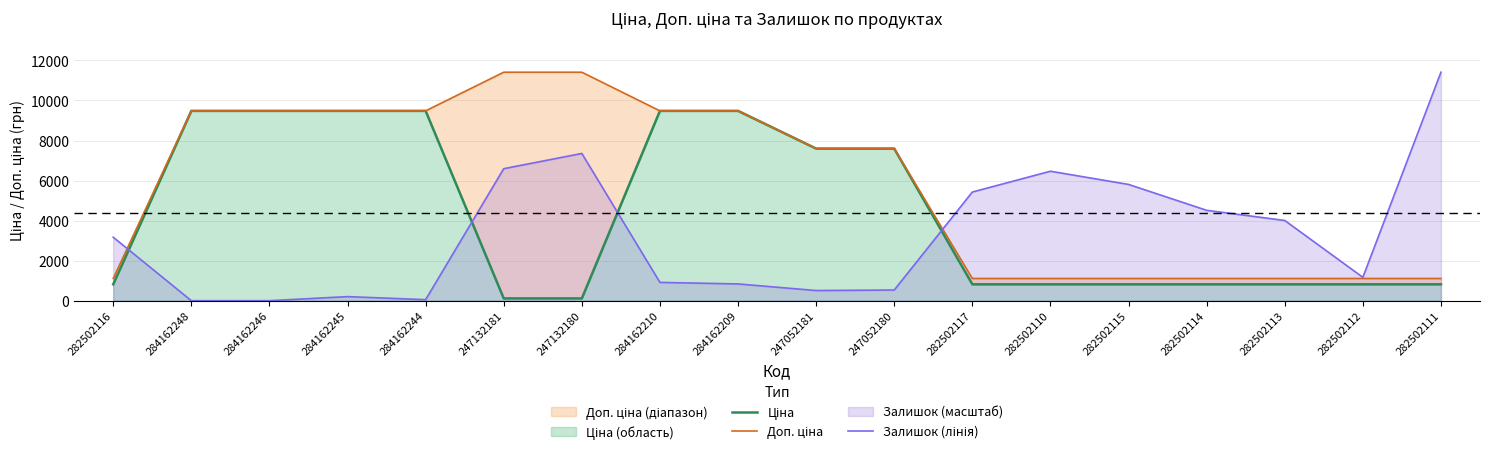

What is the label of the 12th point from the left?

282502117